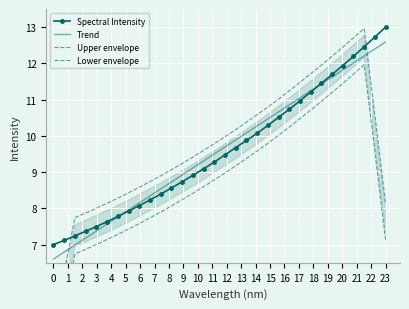

True or false: Upper envelope has more than 2 interior local peaks.

False